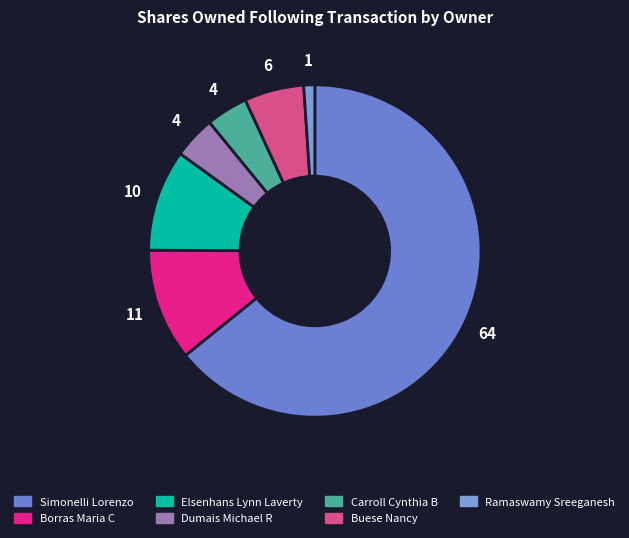

Count the number of slices in the pie.

7